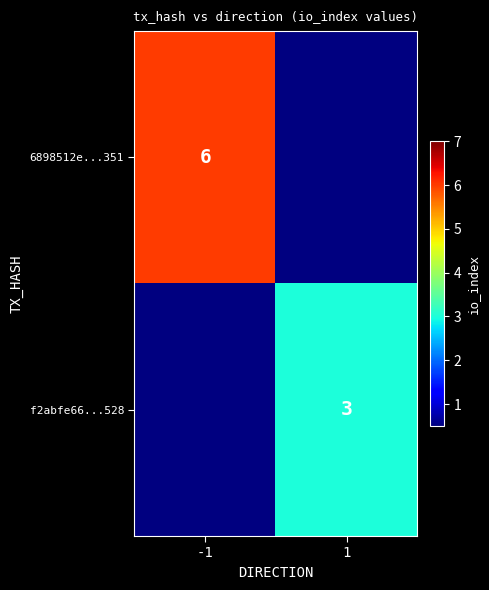

The value of f2abfe66...528 at 1 is 3. True or false?

True